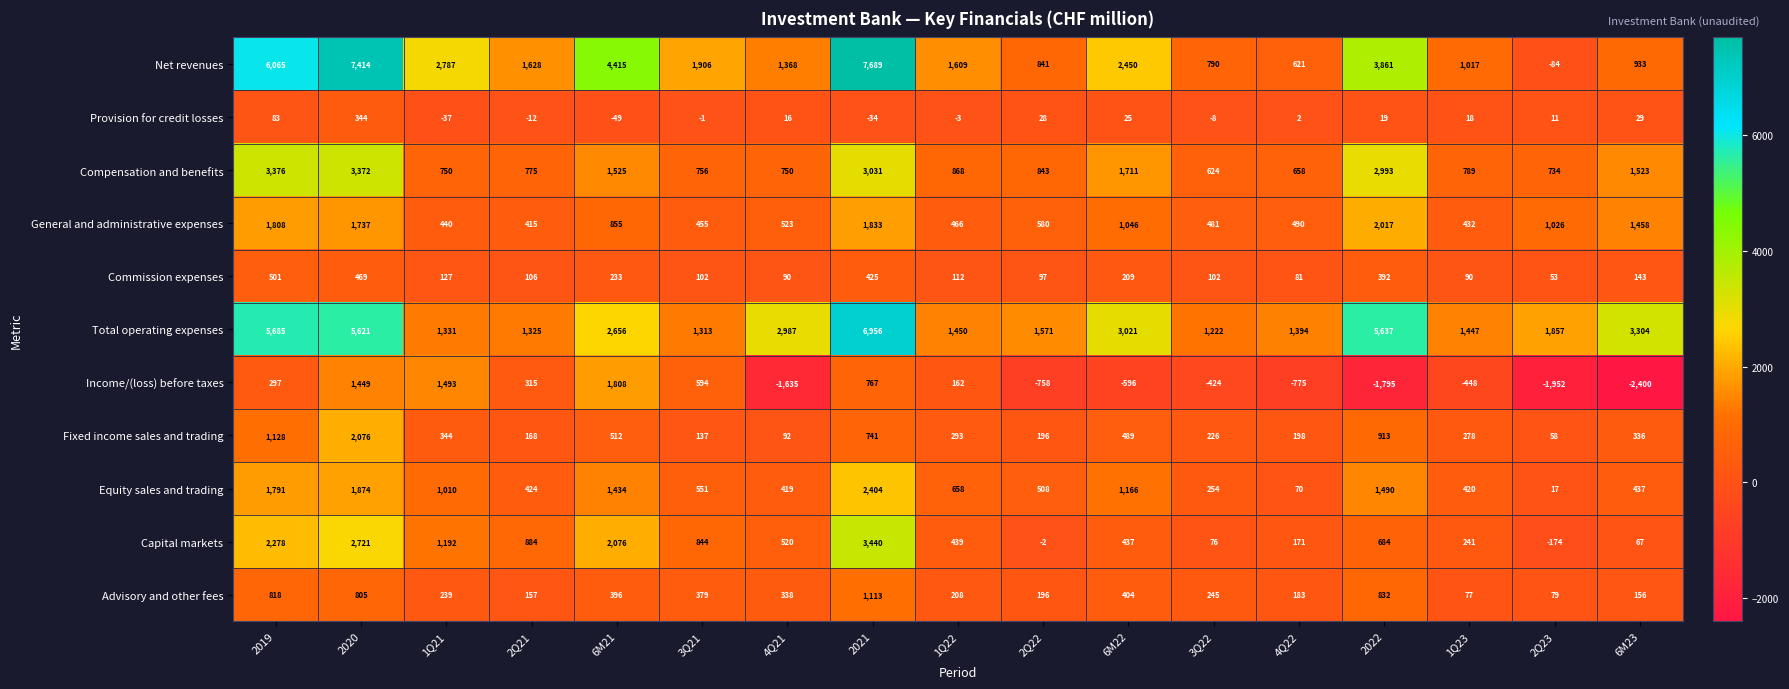

The Equity sales and trading series shows 70 at 4Q22. True or false?

True